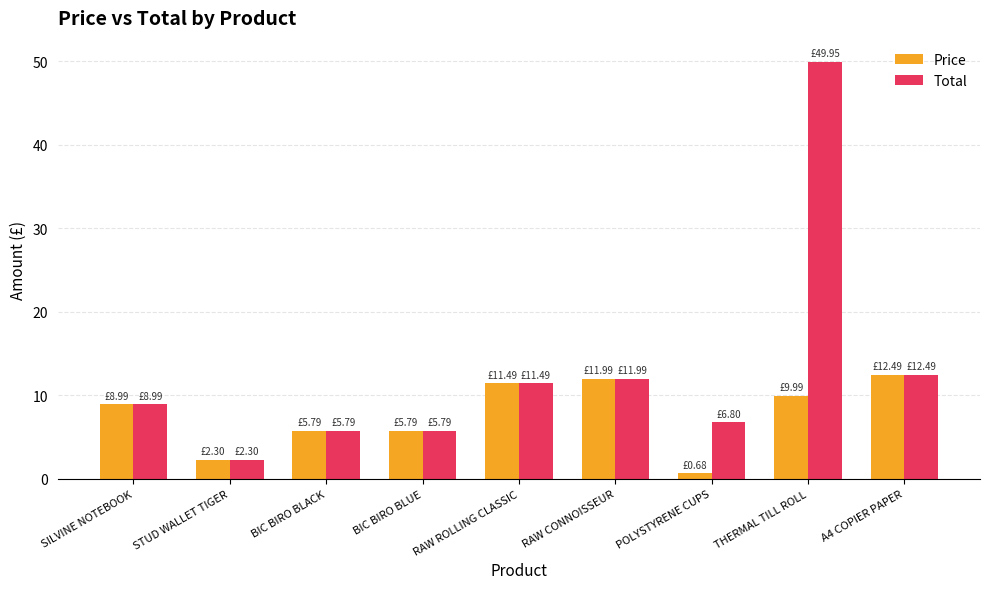

The Total series shows 2.3 at STUD WALLET TIGER. True or false?

True